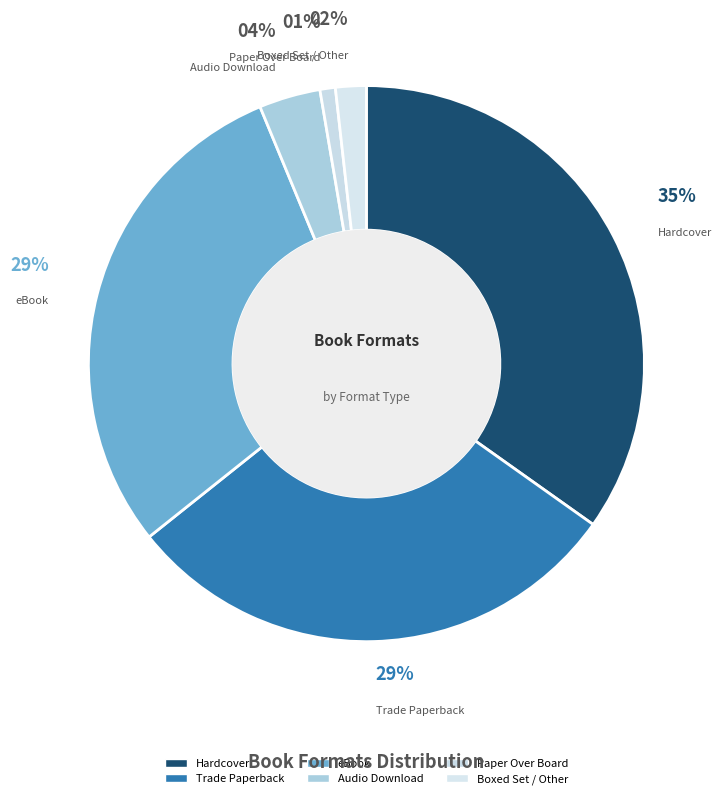

Count the number of slices in the pie.

6